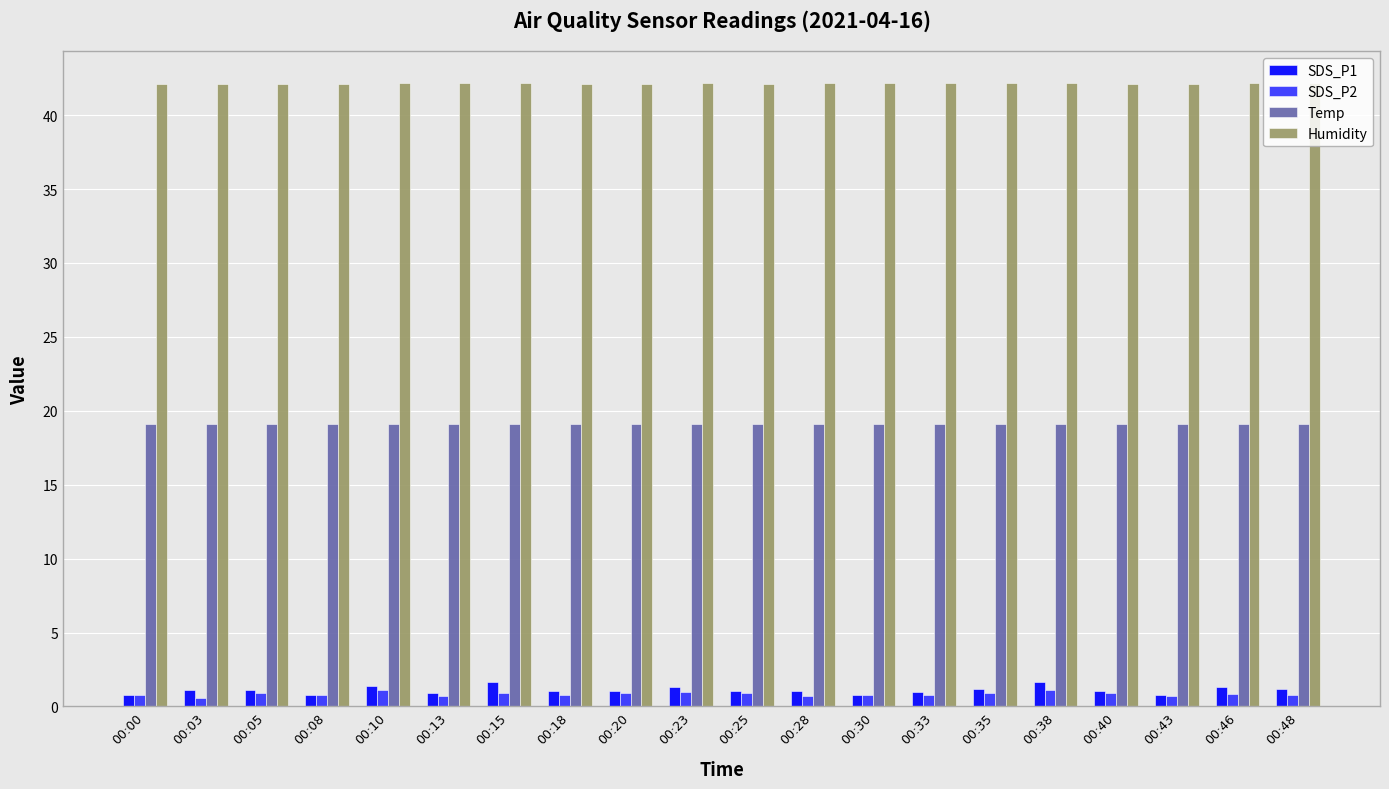

Does the chart contain any negative values?

No